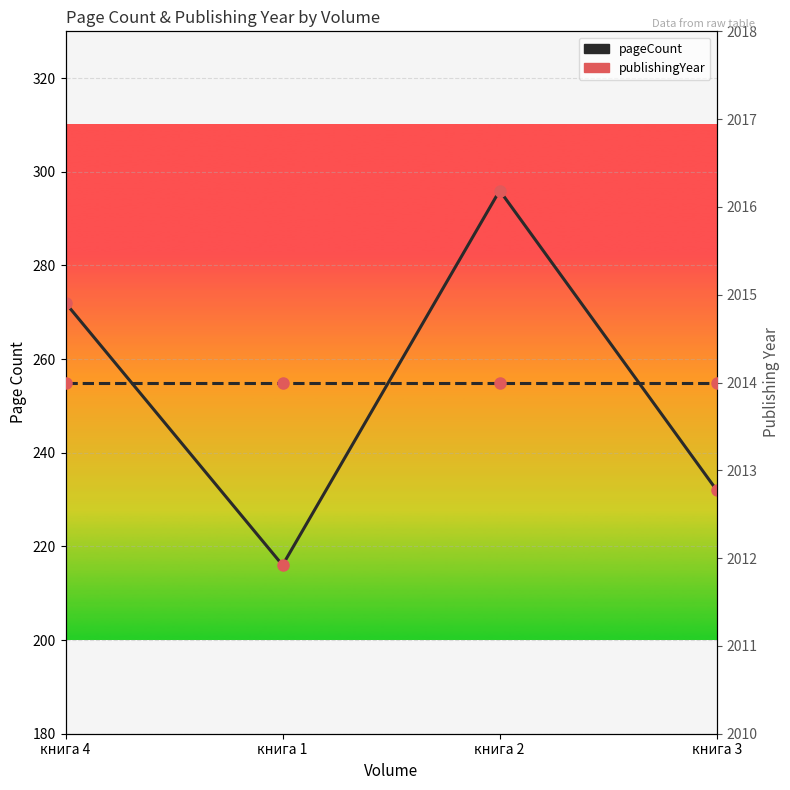

The value of pageCount at книга 1 is 312. True or false?

False